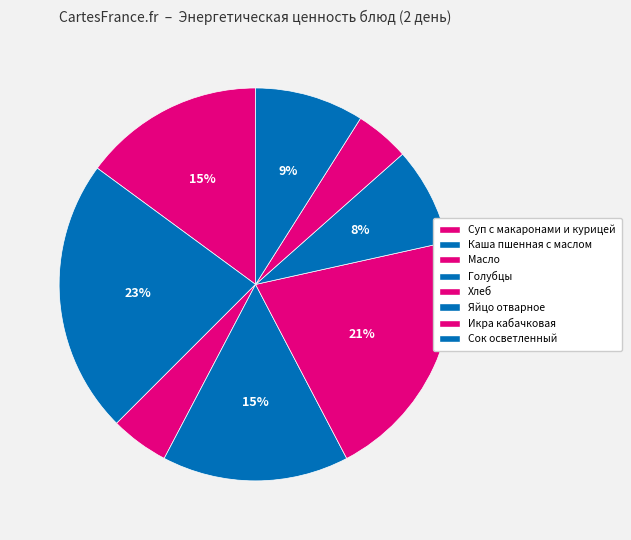

What percentage is the Икра кабачковая slice, to the nearest percent?

4%